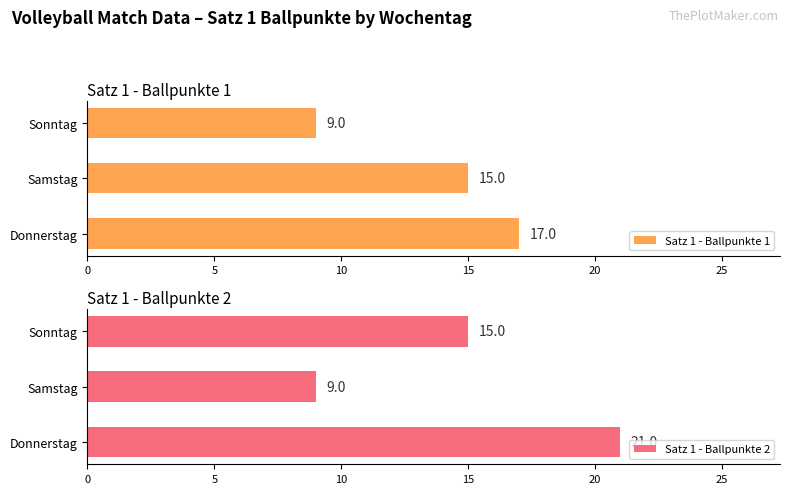

What is the value of the Satz 1 - Ballpunkte 2 bar at the 3rd from the left?

15